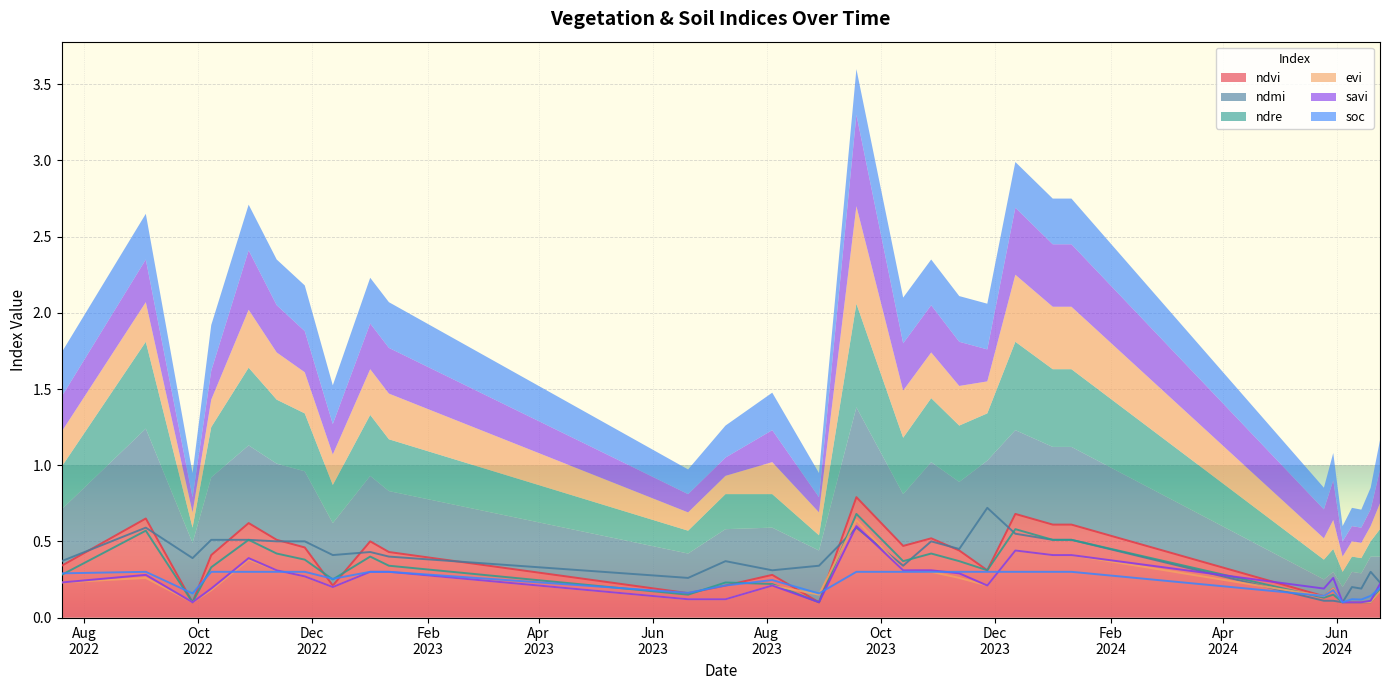

At which category does savi reach its first local peak?

03-09-2022